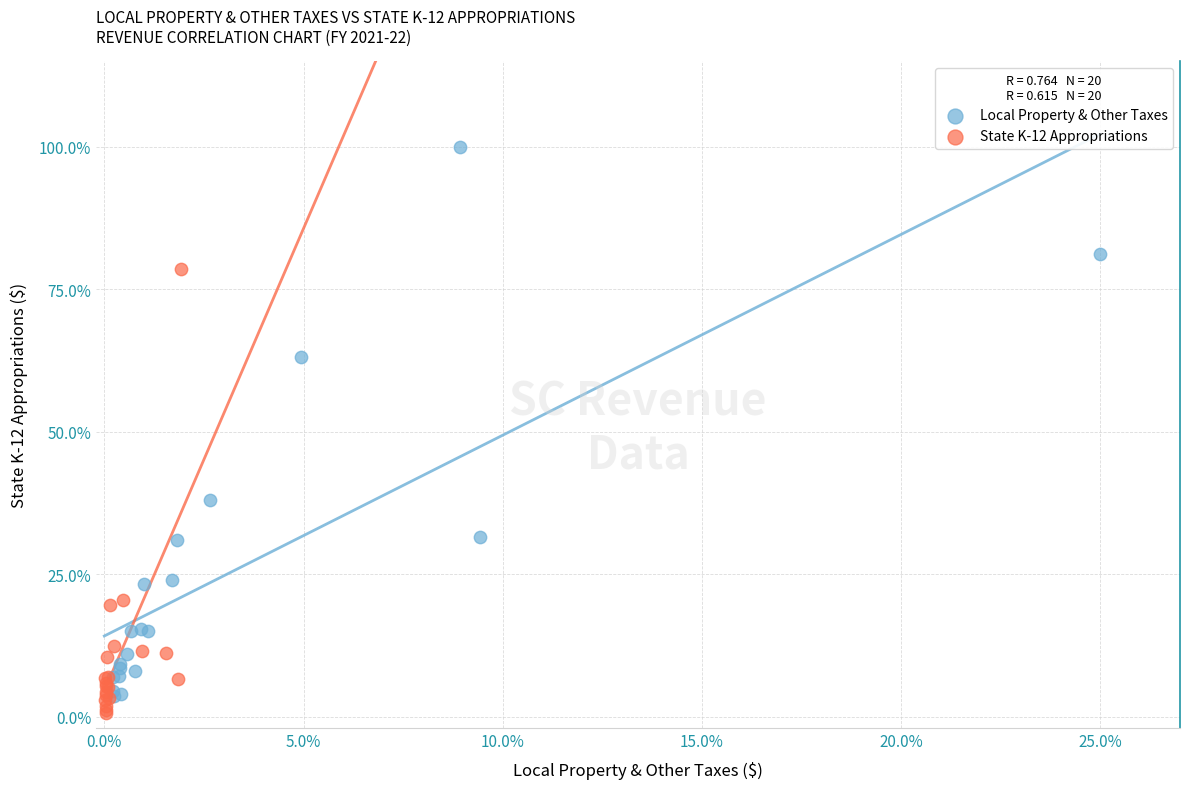

Which series contains the lowest Y value?

State K-12 Appropriations